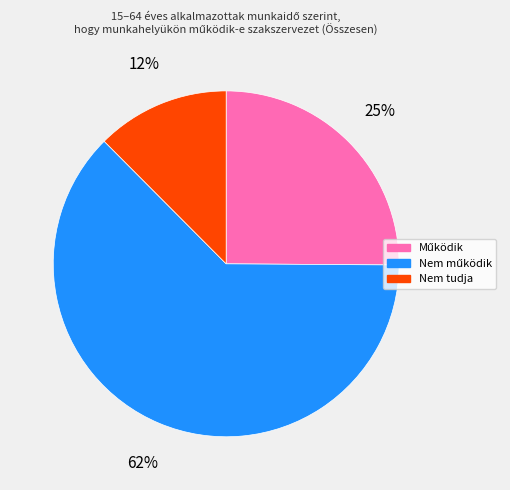

Is there a majority slice in this chart?

Yes